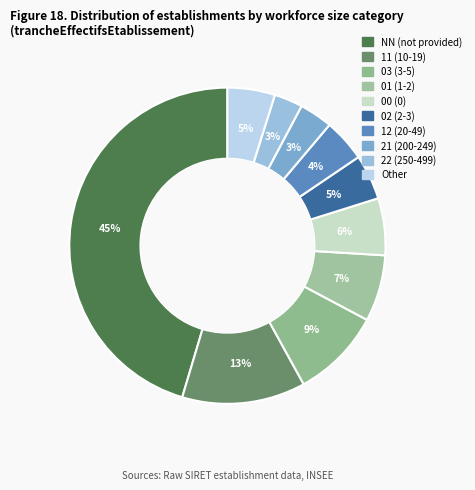

How many slices are in this pie chart?

10